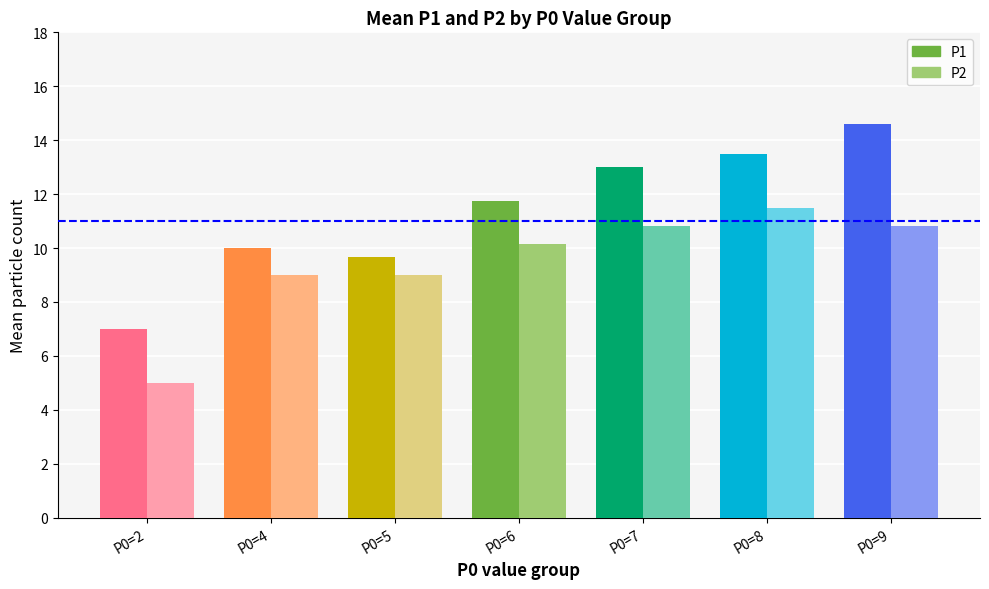

Reading left to right, list all the values displayed in this chart.

P1: P0=2=7.0	P0=4=10.0	P0=5=9.7	P0=6=11.8	P0=7=13.0	P0=8=13.5	P0=9=14.6
P2: P0=2=5.0	P0=4=9.0	P0=5=9.0	P0=6=10.1	P0=7=10.8	P0=8=11.5	P0=9=10.8